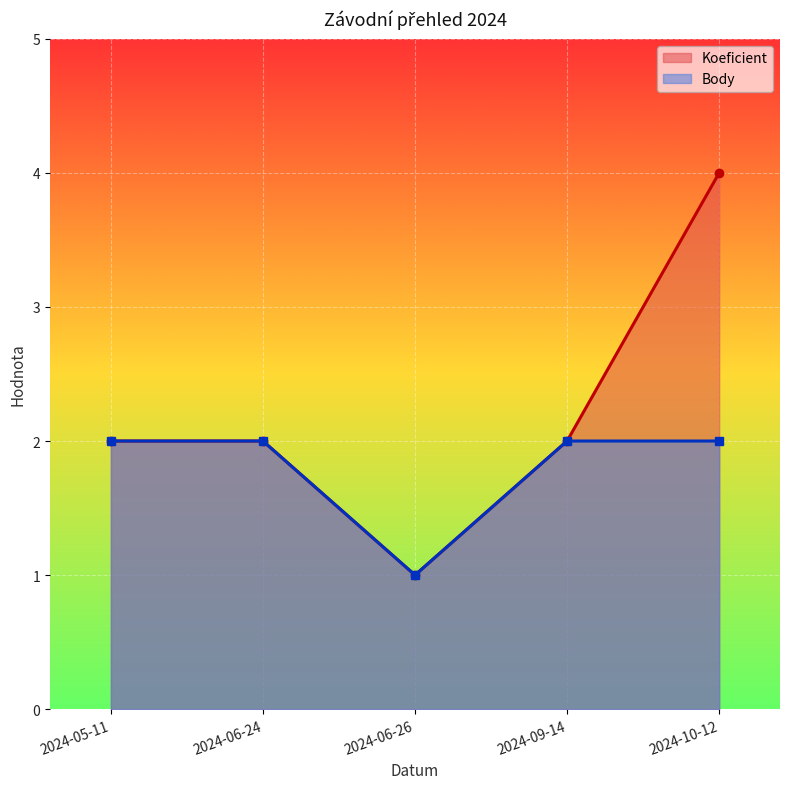

The Body series shows 1 at 2024-05-11. True or false?

False